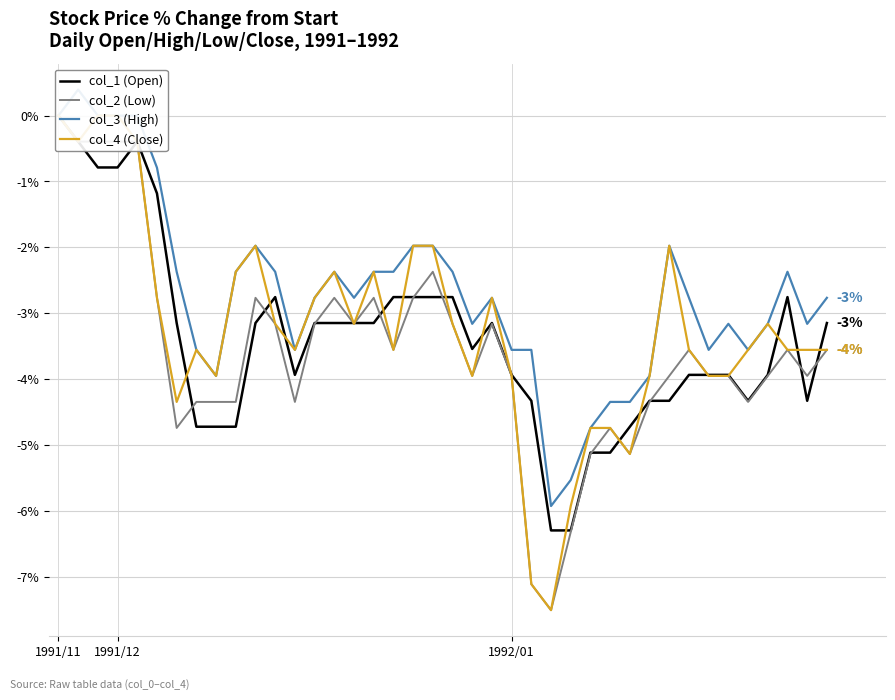

How many data points in col_2 (Low) are less than -3?

29